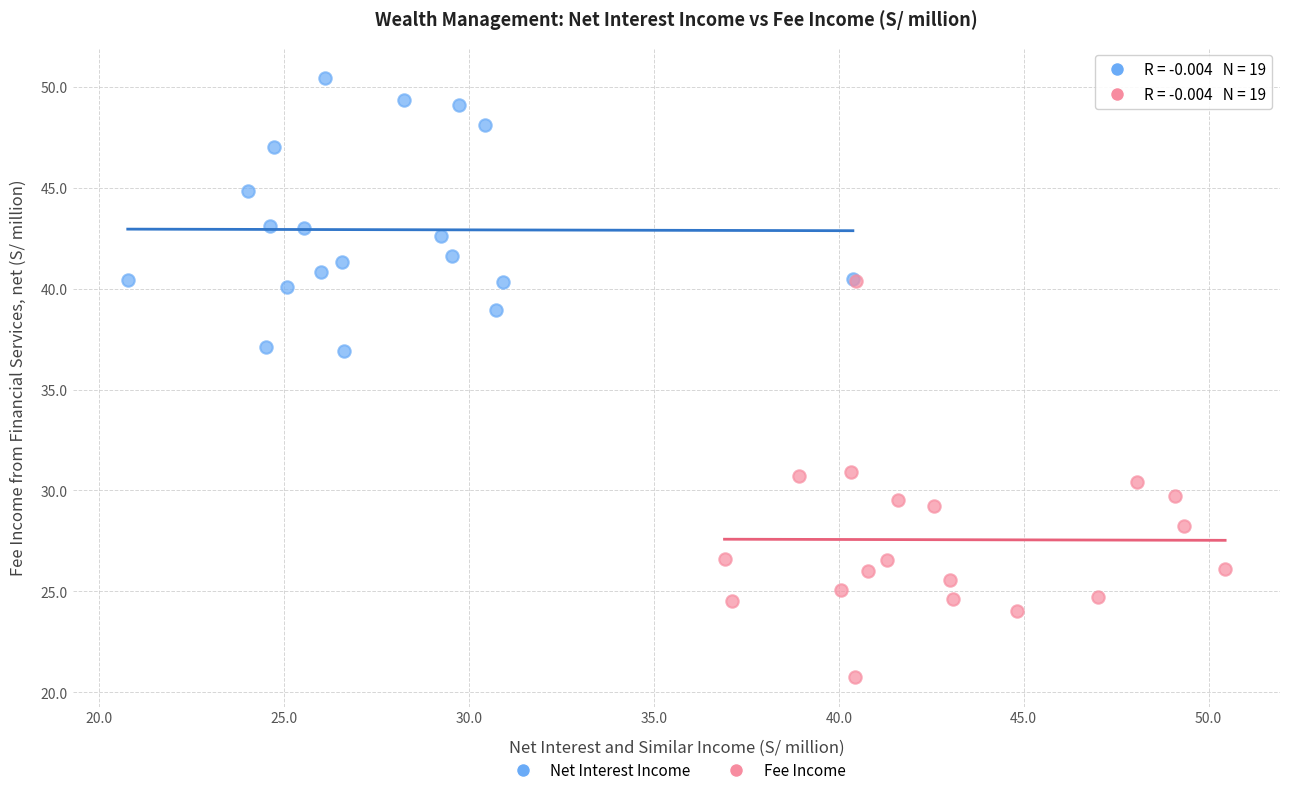

Which series has the largest Y range (max minus min)?

Fee Income